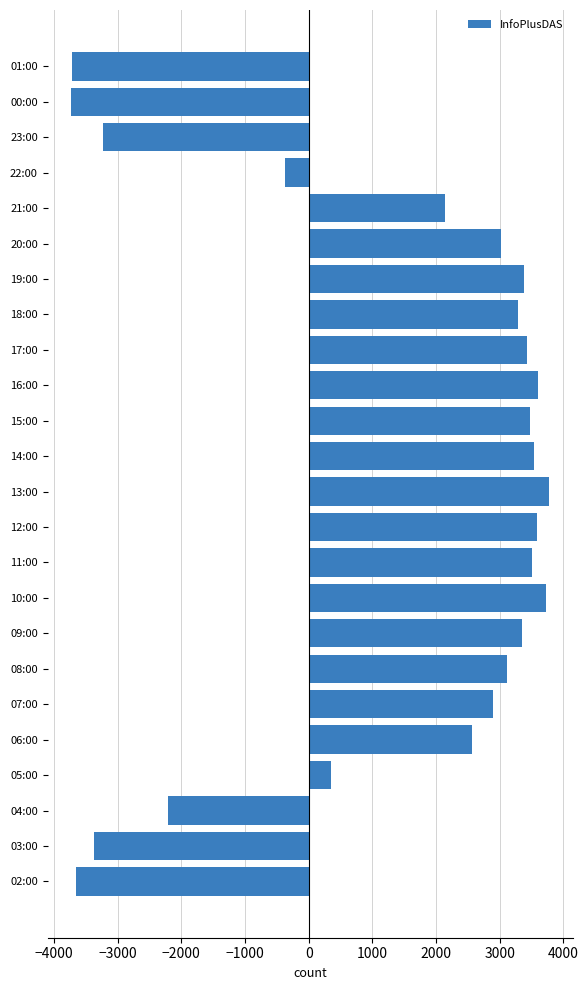

What is the change in value from 09:00 to 14:00?

+184